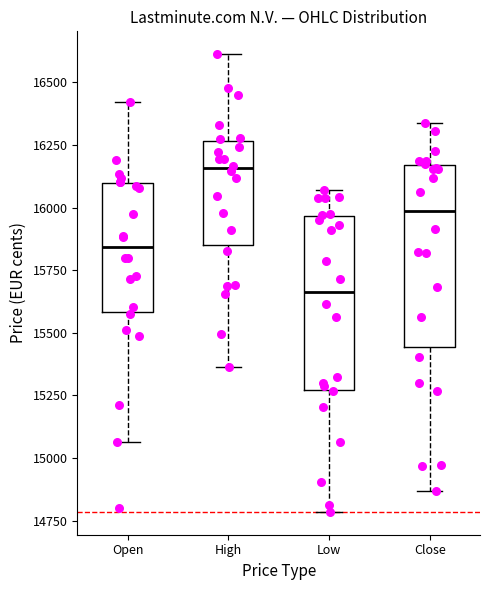

Where is the lower edge of the box for High on the y-axis? The values are not printed on the chart, so give them approximately, as read against the axis.

15850